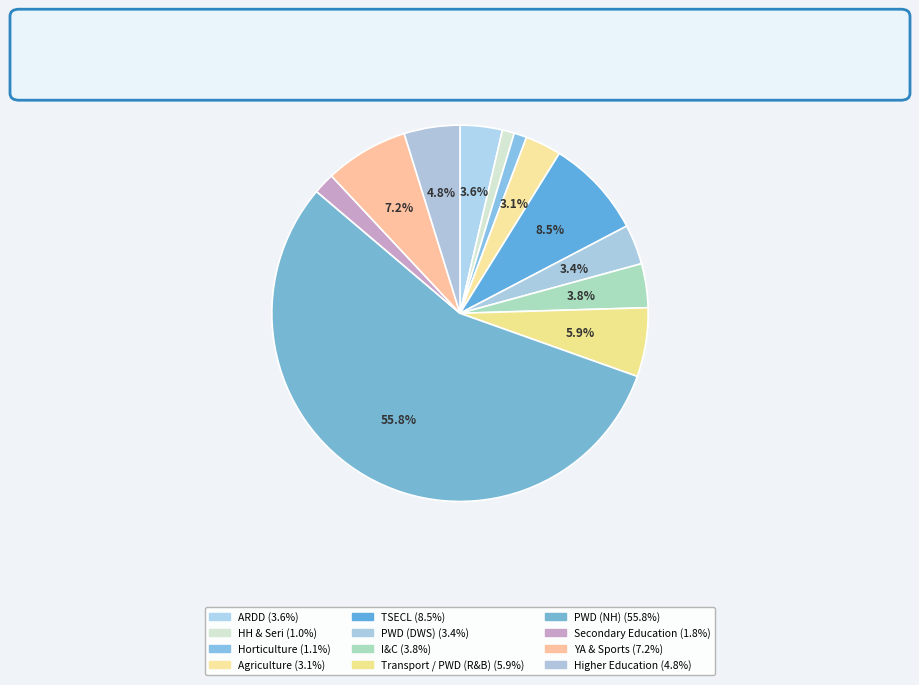

Count the number of slices in the pie.

12